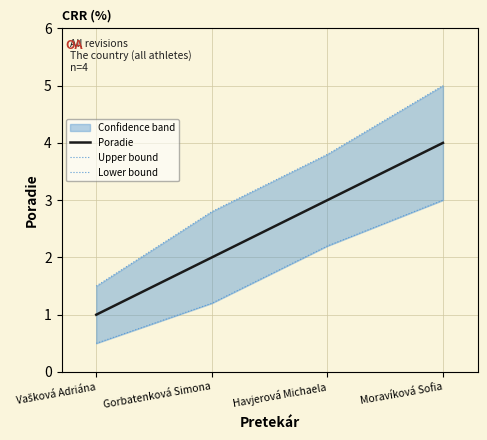

True or false: Upper bound has more than 1 points higher than both neighbors.

False